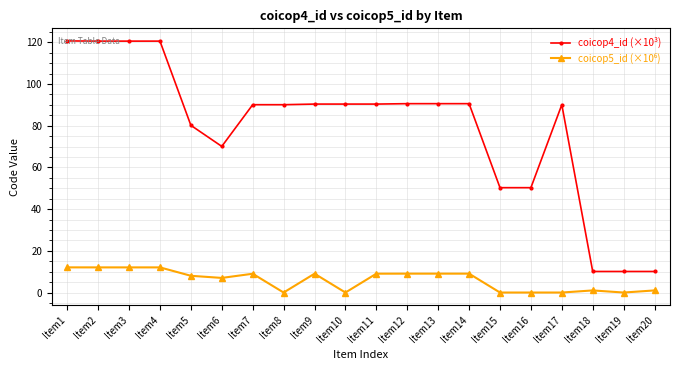

At how many categories does at least one series exceed 15?

17